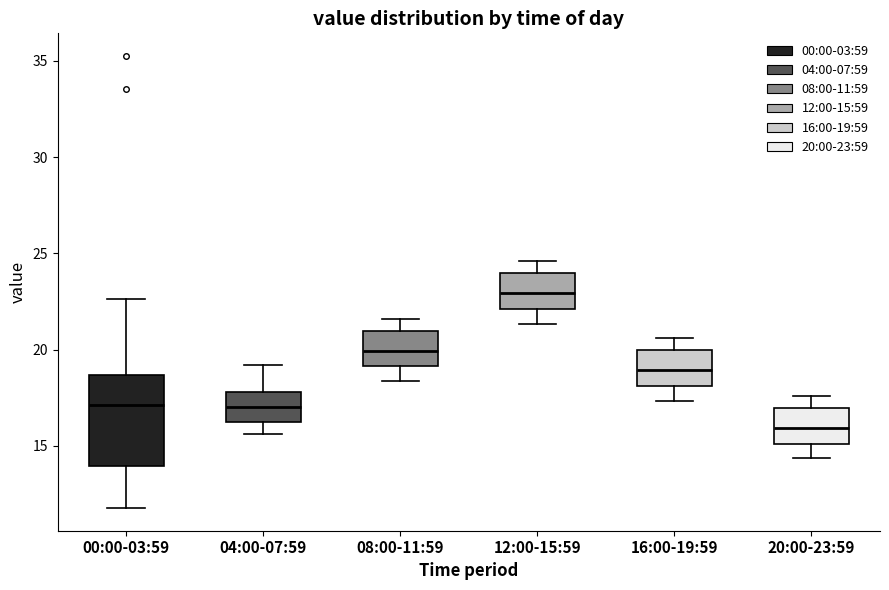

Reading left to right, transcribe this box plot: for each box, give where its median line is, the range the box spans, and where its two whiskers end, as read against the y-axis. The values are not printed on the chart, so give them approximately, as read against the axis.

00:00-03:59: median 17.0, box 14.0 to 18.5, whiskers 12.0 to 22.5
04:00-07:59: median 17.0, box 16.0 to 18.0, whiskers 15.5 to 19.0
08:00-11:59: median 20.0, box 19.0 to 21.0, whiskers 18.5 to 21.5
12:00-15:59: median 23.0, box 22.0 to 24.0, whiskers 21.5 to 24.5
16:00-19:59: median 19.0, box 18.0 to 20.0, whiskers 17.5 to 20.5
20:00-23:59: median 16.0, box 15.0 to 17.0, whiskers 14.5 to 17.5